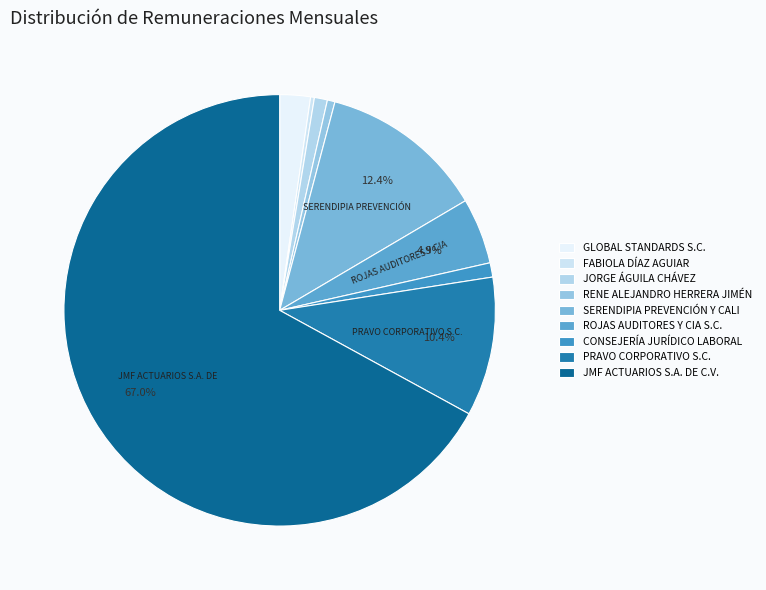

What percentage is the JMF ACTUARIOS S.A. DE C.V. slice, to the nearest percent?

67%